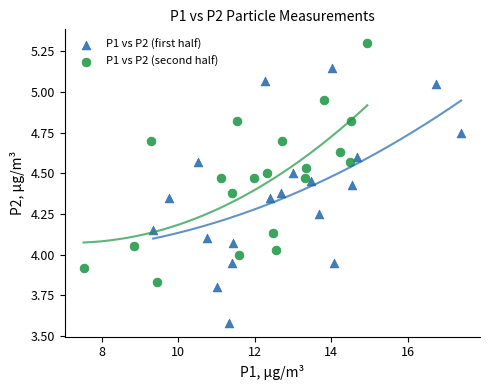

Which series has the widest spread of Y values?

P1 vs P2 (first half)